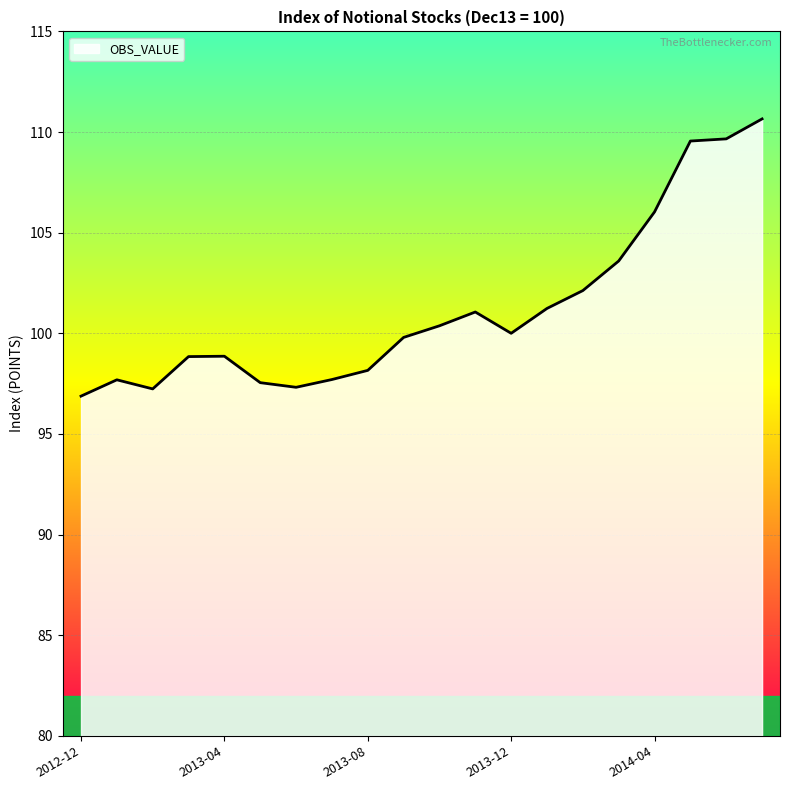

How many lines are shown in the chart?

1